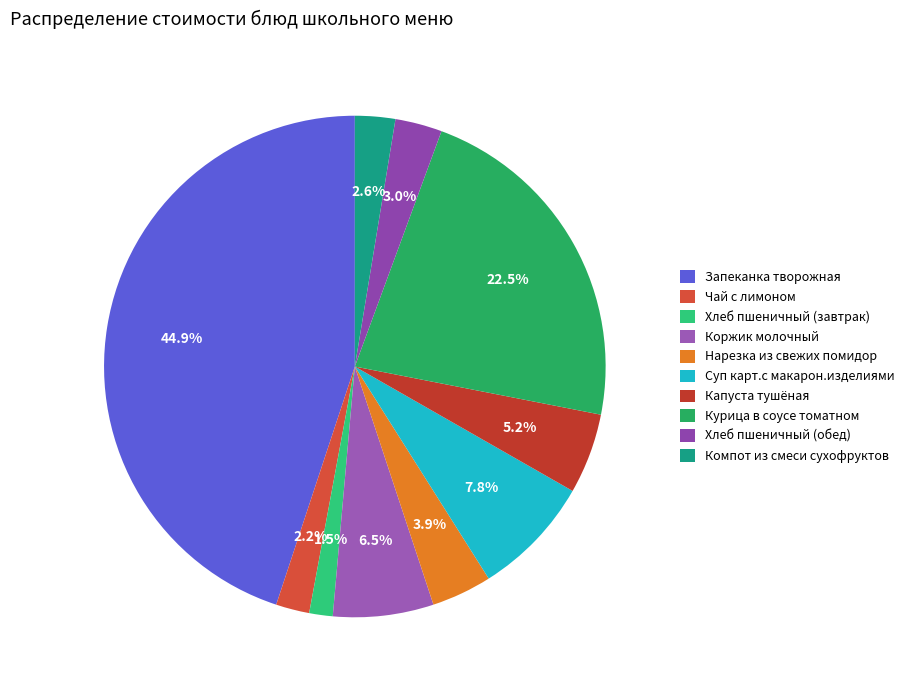

How many segments does this pie chart have?

10